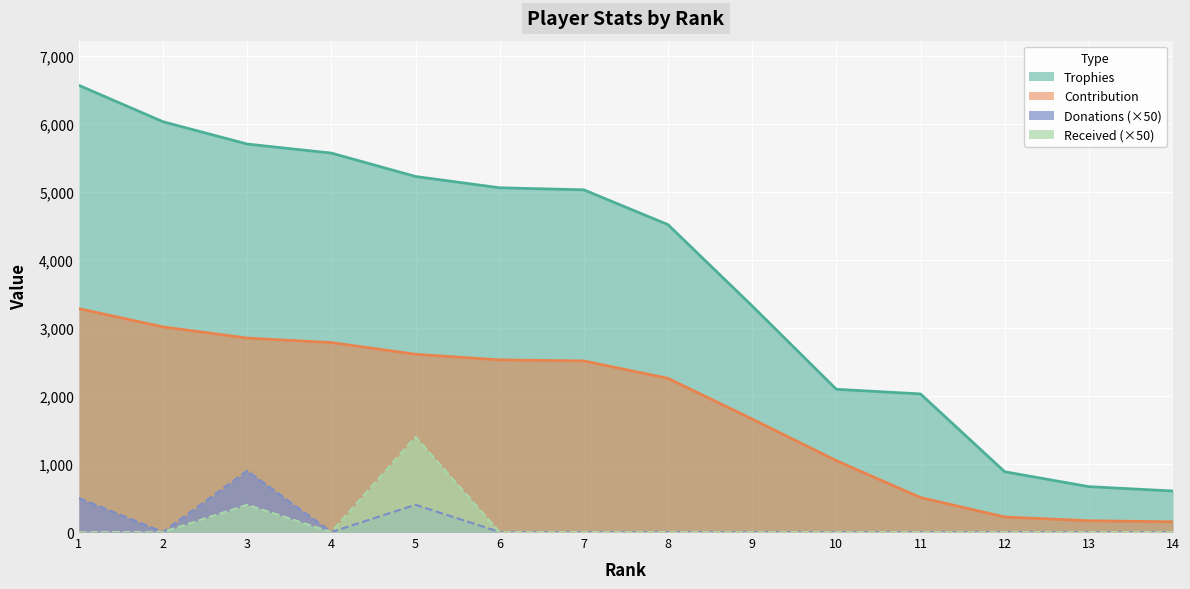

Reading left to right, transcribe all the data shown in this chart.

Trophies: 1=6566	2=6031	3=5703	4=5570	5=5226	6=5060	7=5030	8=4518	9=3323	10=2098	11=2030	12=886	13=667	14=603
Contribution: 1=3283	2=3015	3=2851	4=2785	5=2613	6=2530	7=2515	8=2259	9=1661	10=1049	11=507	12=221	13=166	14=150
Donations: 1=500	2=0	3=900	4=0	5=400	6=0	7=0	8=0	9=0	10=0	11=0	12=0	13=0	14=0
Received: 1=0	2=0	3=400	4=0	5=1400	6=0	7=0	8=0	9=0	10=0	11=0	12=0	13=0	14=0